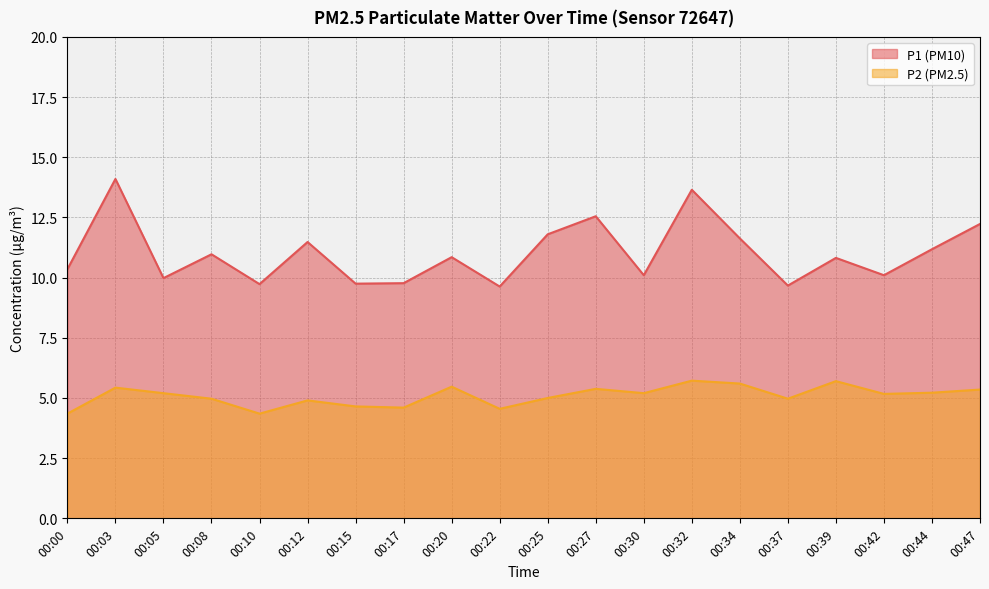

Rank the series by their average value, from highest to lowest.

P1, P2